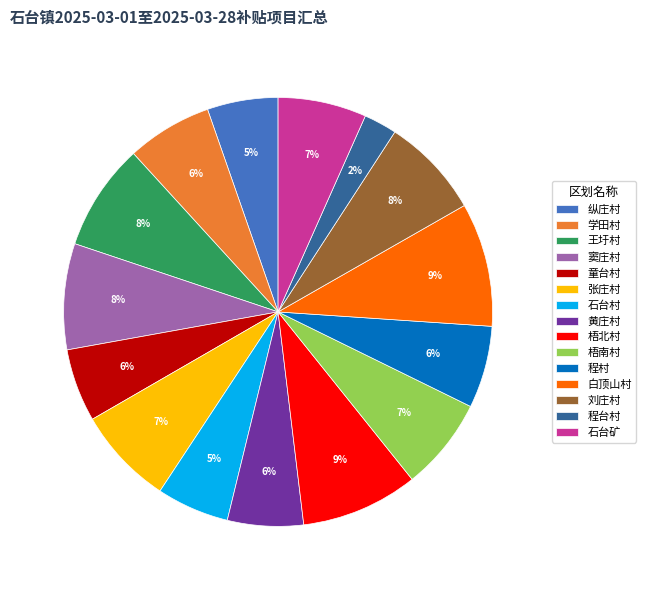

Is there a majority slice in this chart?

No